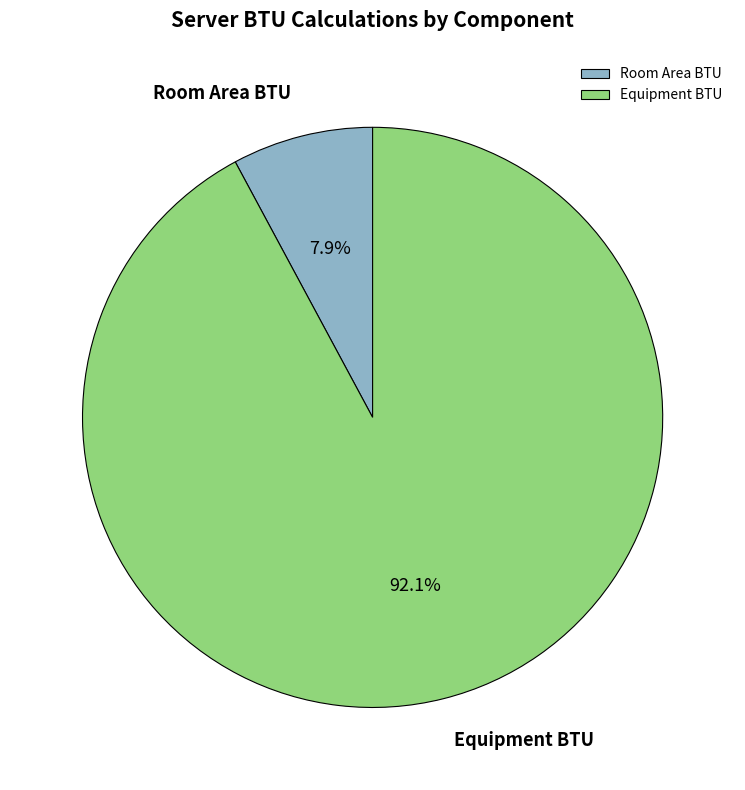

Is there any slice that represents more than half of the pie?

Yes